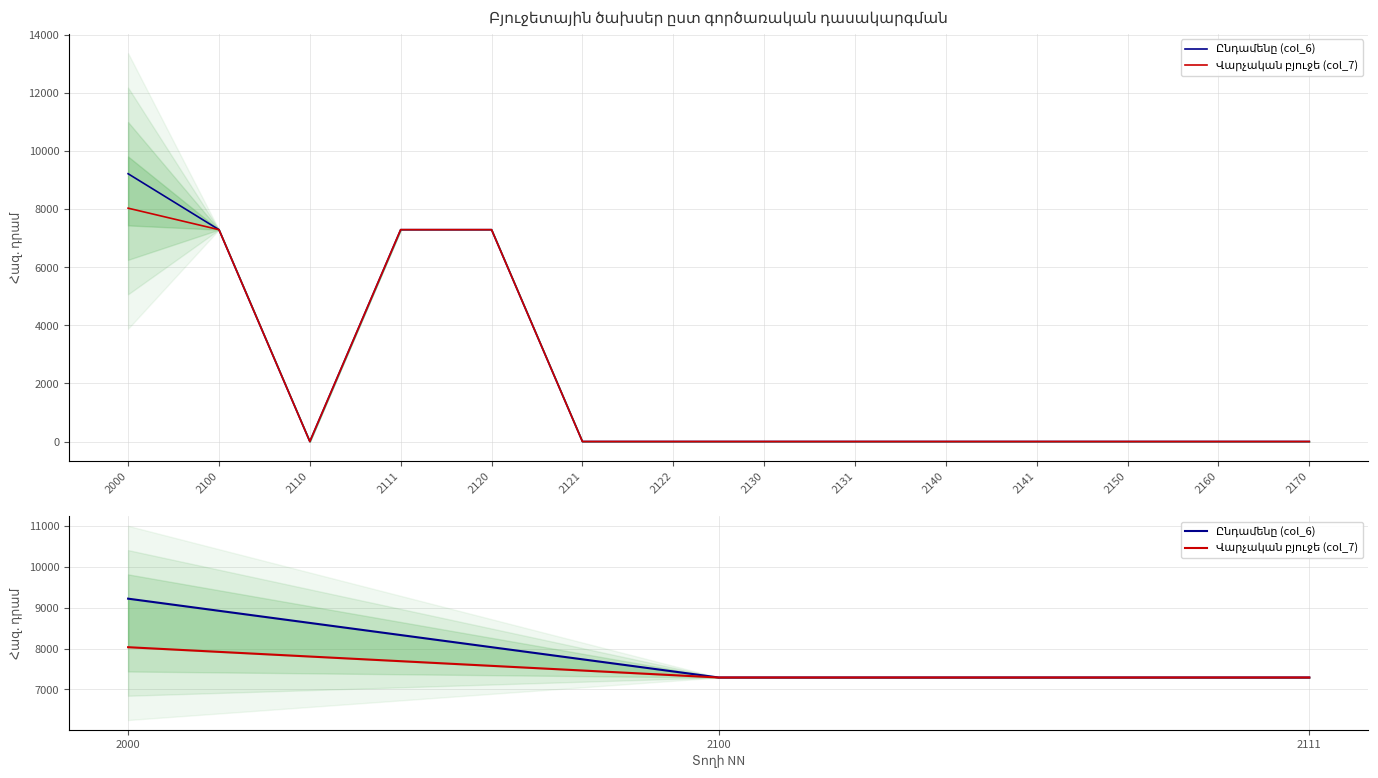

List the series in order of their overall mean, highest first.

Ընդամենը (col_6), Վարչական բյուջե (col_7)